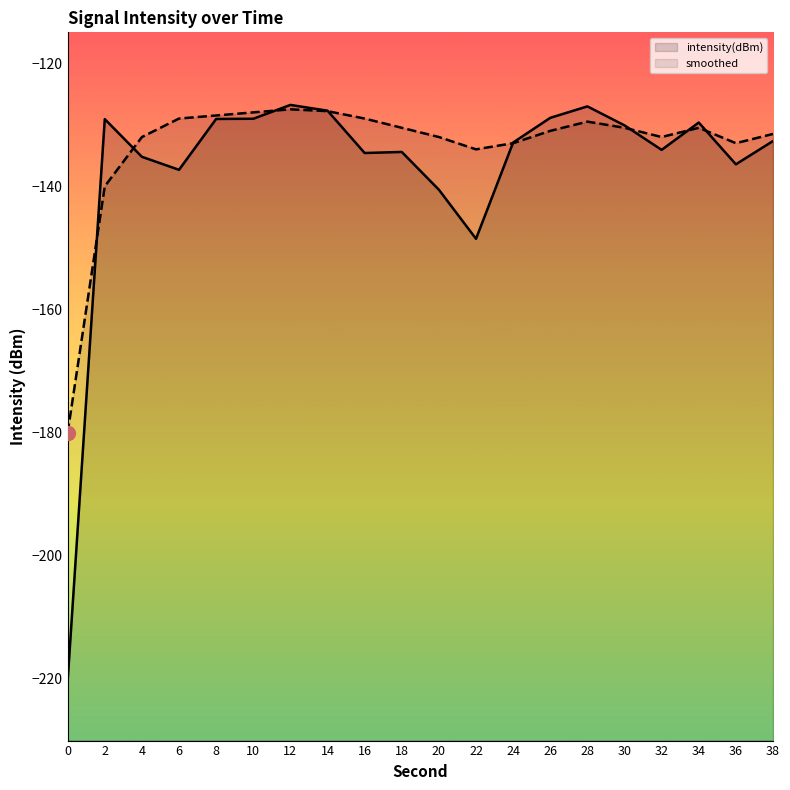

What is the sum of all smoothed values?

-2669.3